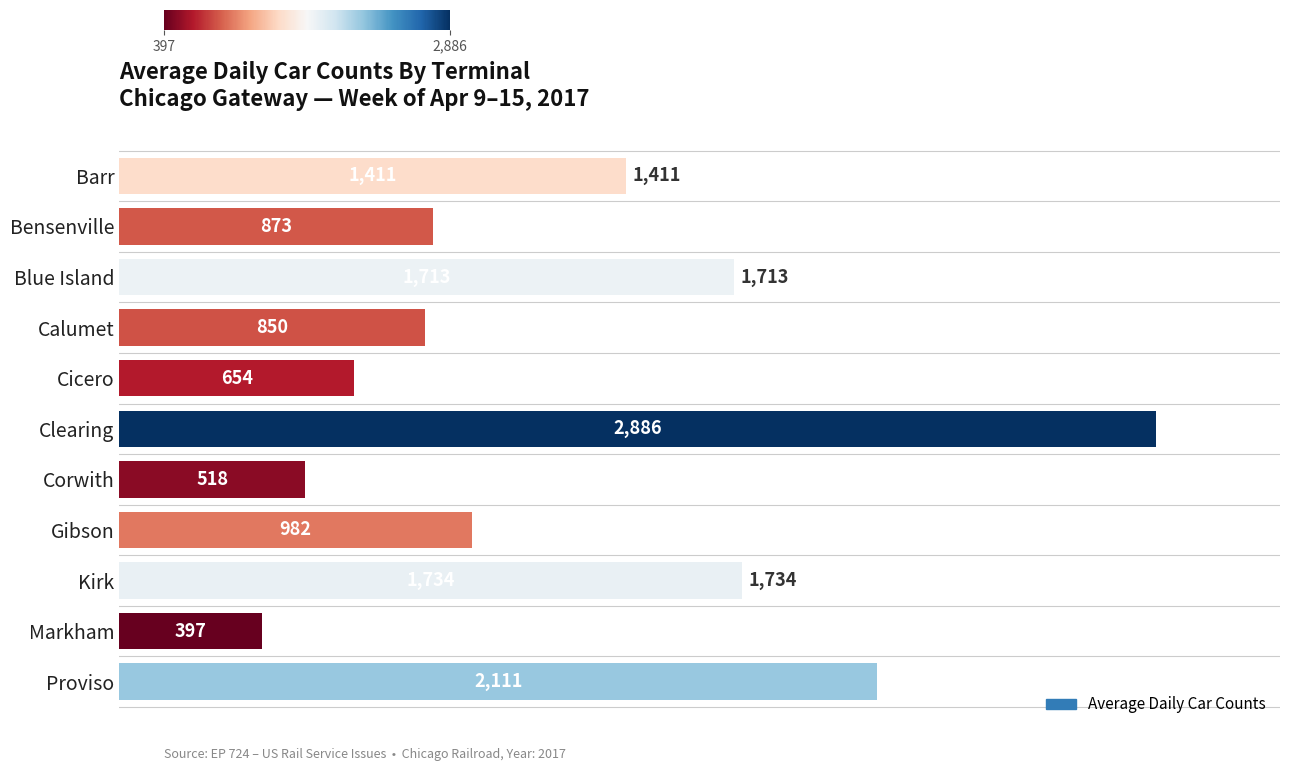

Is it true that the value at Clearing is 4925?

False